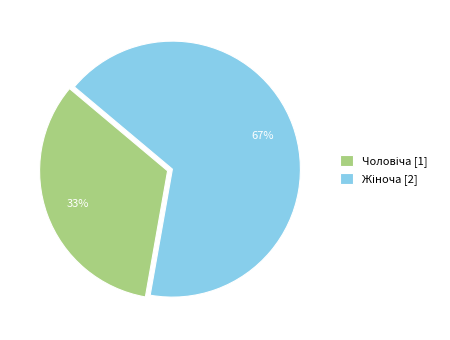

Is there any slice that represents more than half of the pie?

Yes